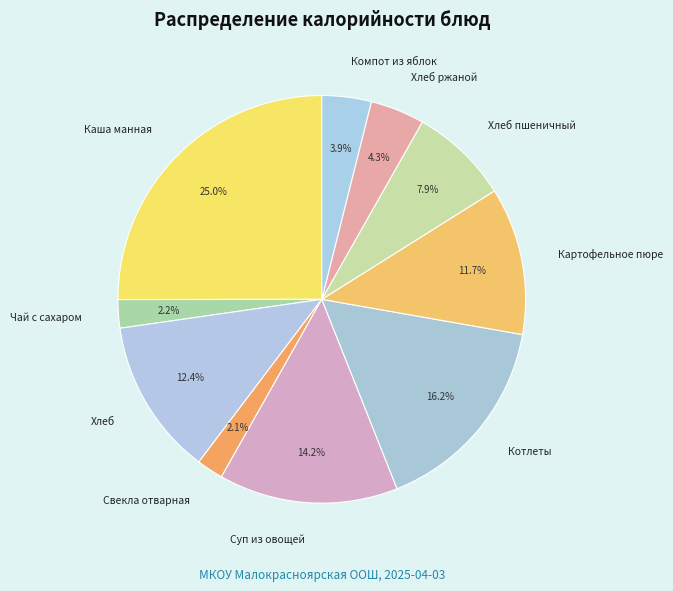

The Картофельное пюре slice represents 12% of the pie. True or false?

True